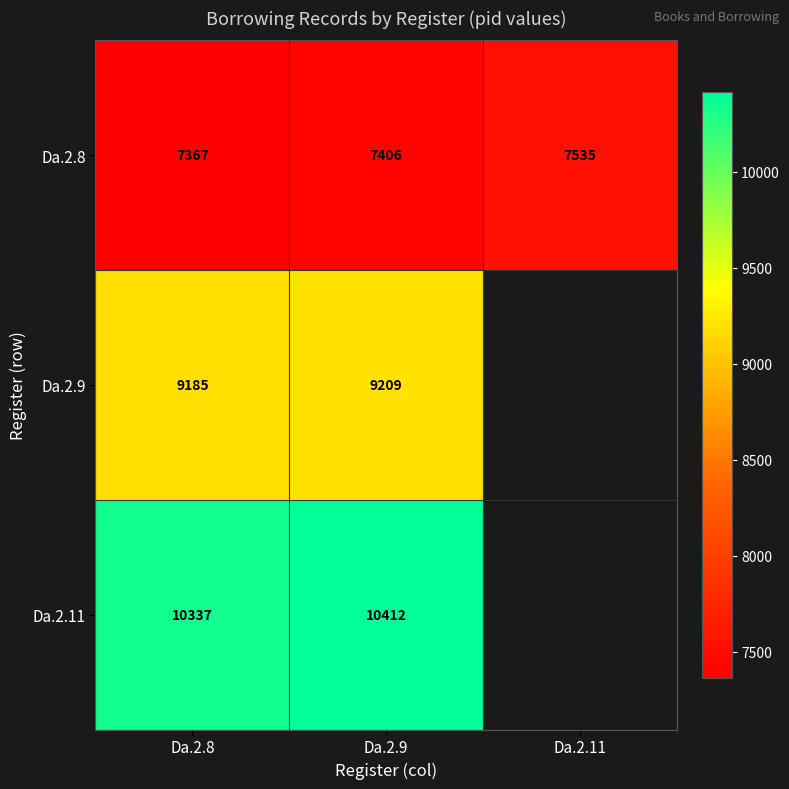

Between Da.2.9 and Da.2.8, which is larger?

Da.2.9